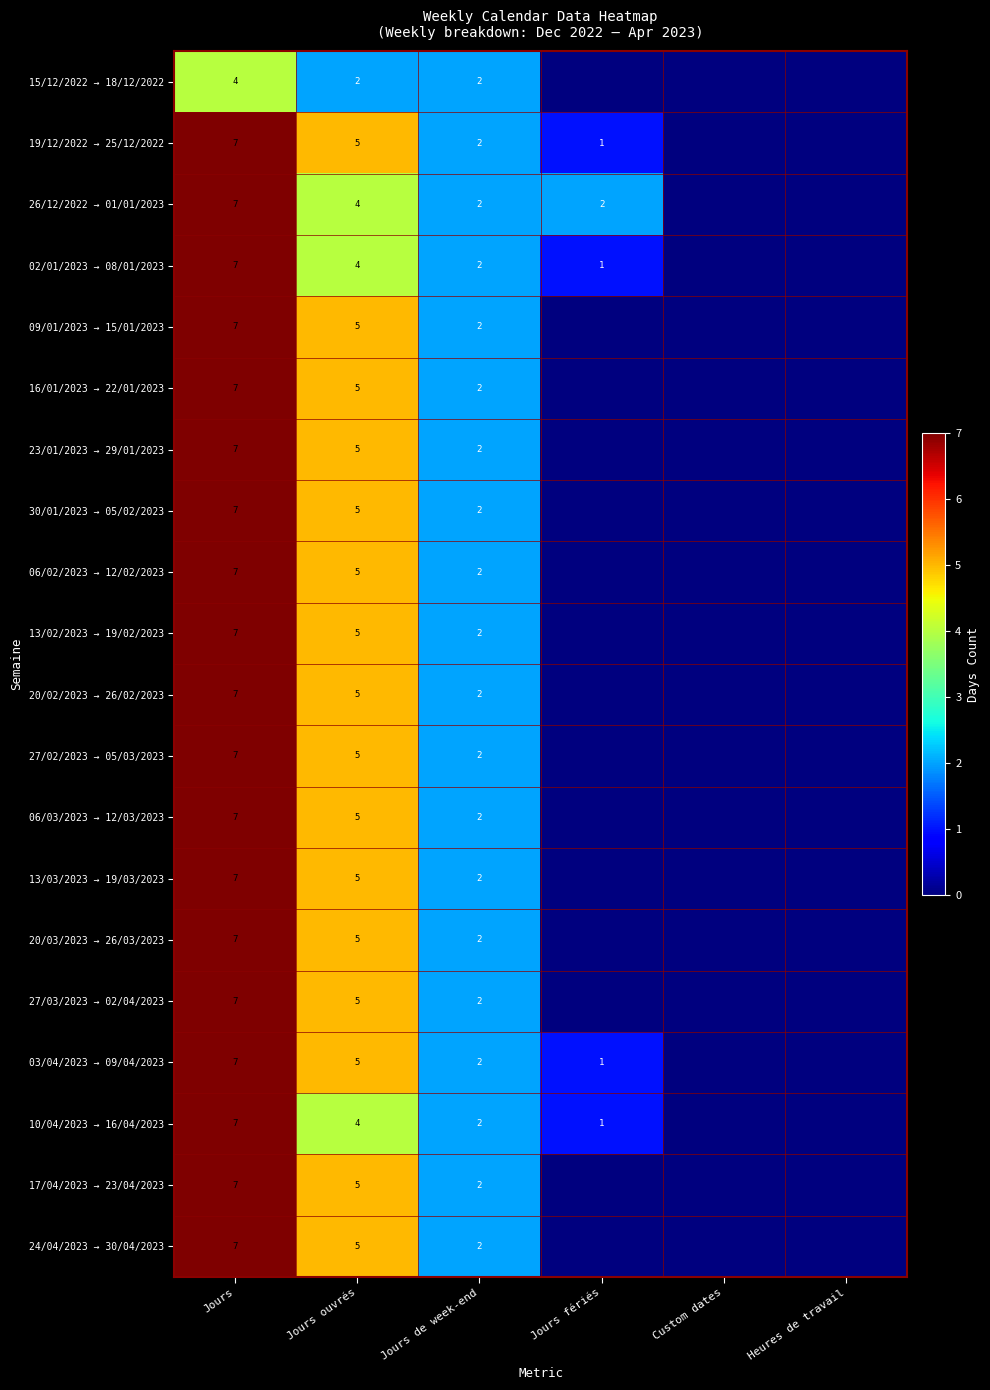

Is the value of 02/01/2023 → 08/01/2023 at Jours ouvrés greater than the value of 17/04/2023 → 23/04/2023 at Jours?

No